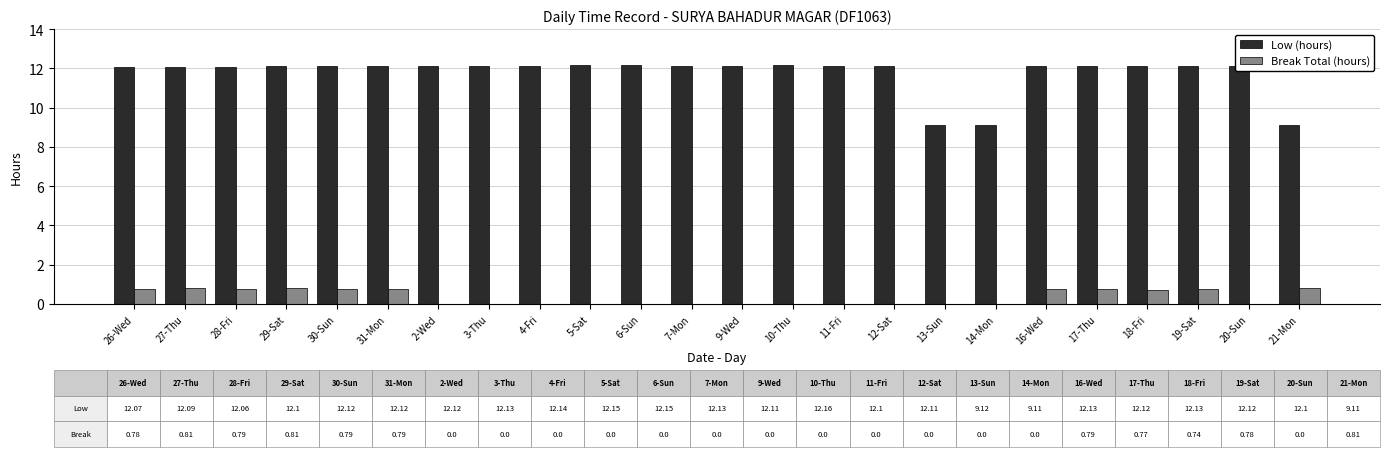

Between 17-Thu and 21-Mon, which series saw the biggest shift?

Low (hours)